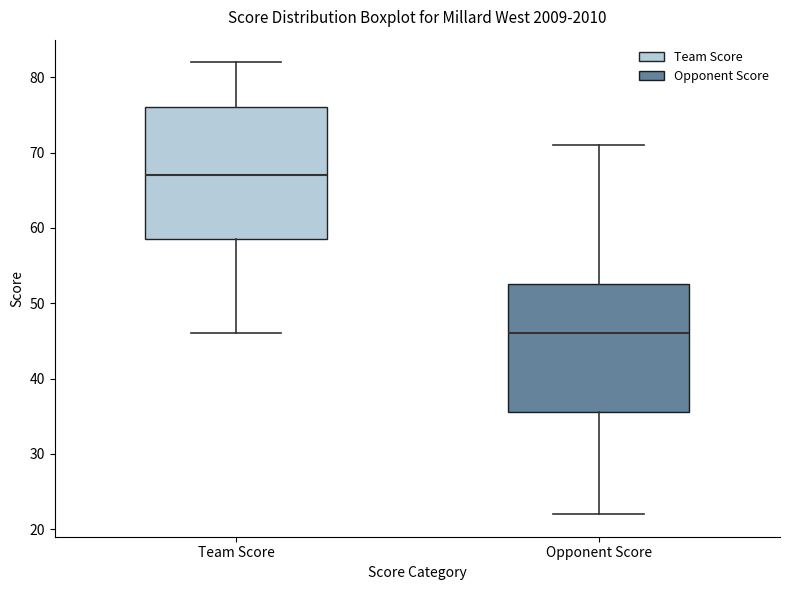

Reading left to right, transcribe this box plot: for each box, give where its median line is, the range the box spans, and where its two whiskers end, as read against the y-axis. The values are not printed on the chart, so give them approximately, as read against the axis.

Team Score: median 67, box 59 to 76, whiskers 46 to 82
Opponent Score: median 46, box 36 to 53, whiskers 22 to 71